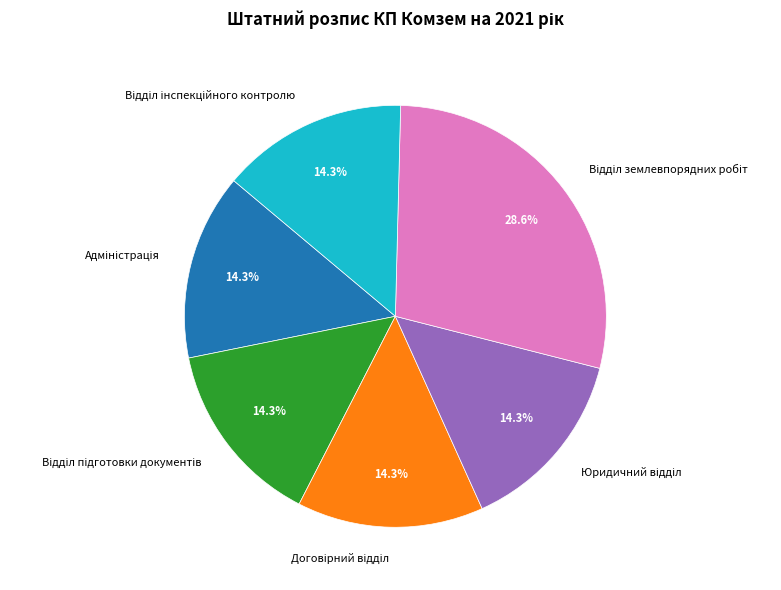

Does any single category account for the majority?

No